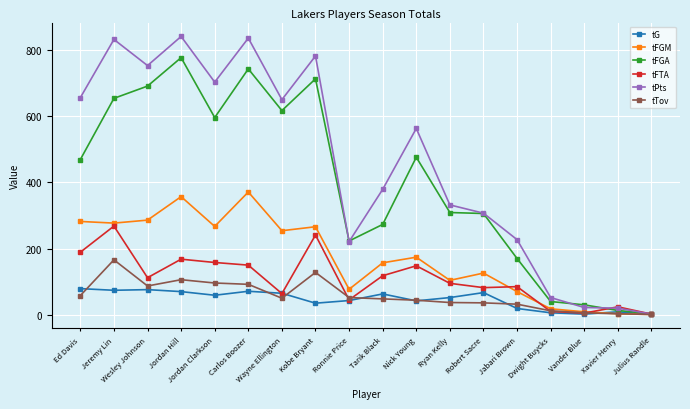

Between Jordan Hill and Ryan Kelly, which series saw the biggest shift?

tPts